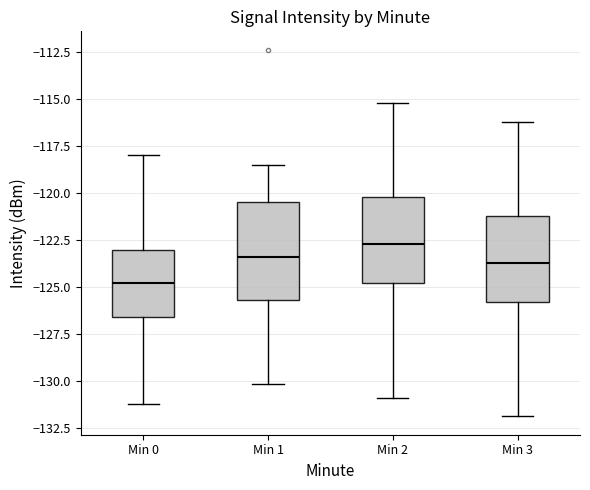

Reading left to right, transcribe this box plot: for each box, give where its median line is, the range the box spans, and where its two whiskers end, as read against the y-axis. The values are not printed on the chart, so give them approximately, as read against the axis.

Min 0: median -125.0, box -126.5 to -123.0, whiskers -131.5 to -118.0
Min 1: median -123.5, box -125.5 to -120.5, whiskers -130.0 to -118.5
Min 2: median -122.5, box -125.0 to -120.0, whiskers -131.0 to -115.0
Min 3: median -123.5, box -126.0 to -121.0, whiskers -132.0 to -116.0